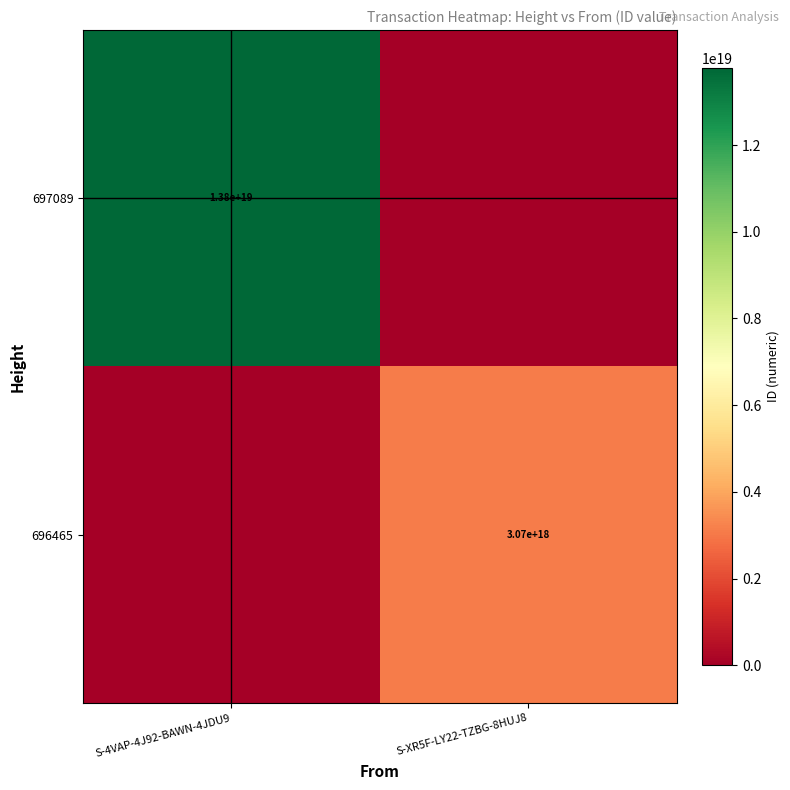

At how many categories does at least one series exceed 5274255239351300096?

1